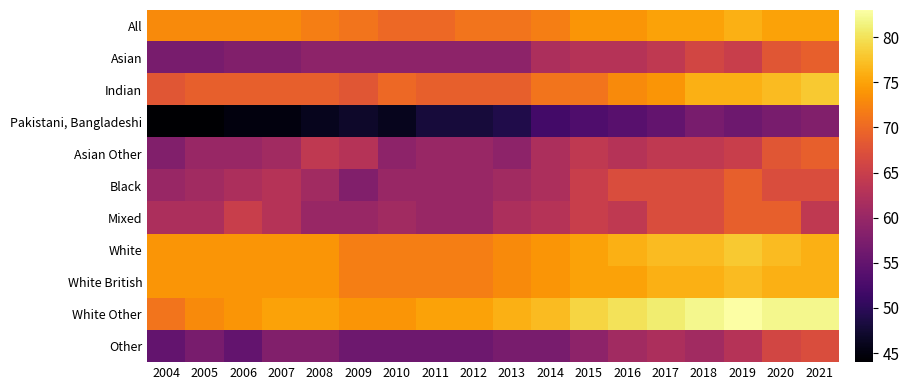

What is the maximum value shown in the chart?

83